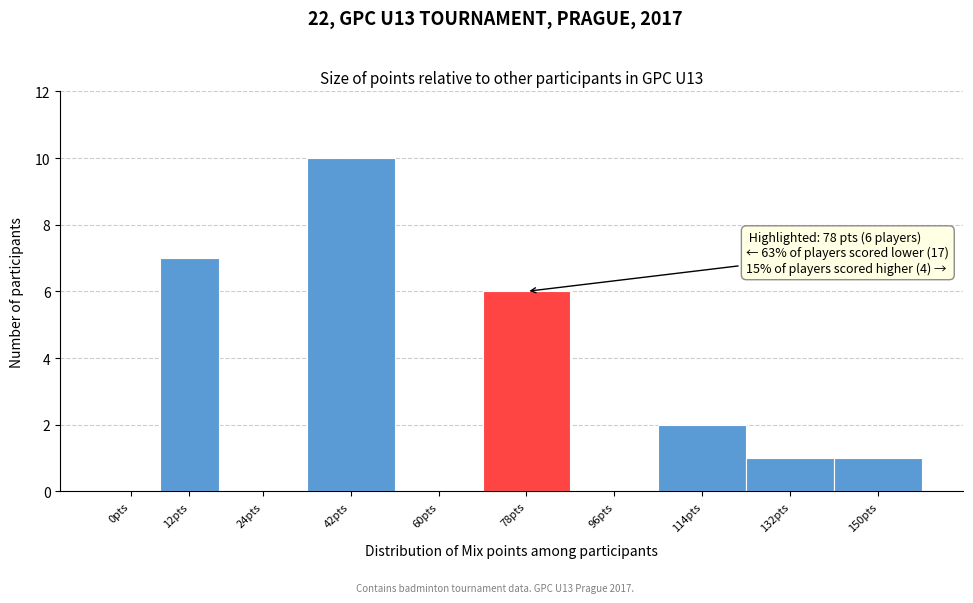

Reading left to right, transcribe all the data shown in this chart.

0pts=0	12pts=7	24pts=0	42pts=10	60pts=0	78pts=6	96pts=0	114pts=2	132pts=1	150pts=1